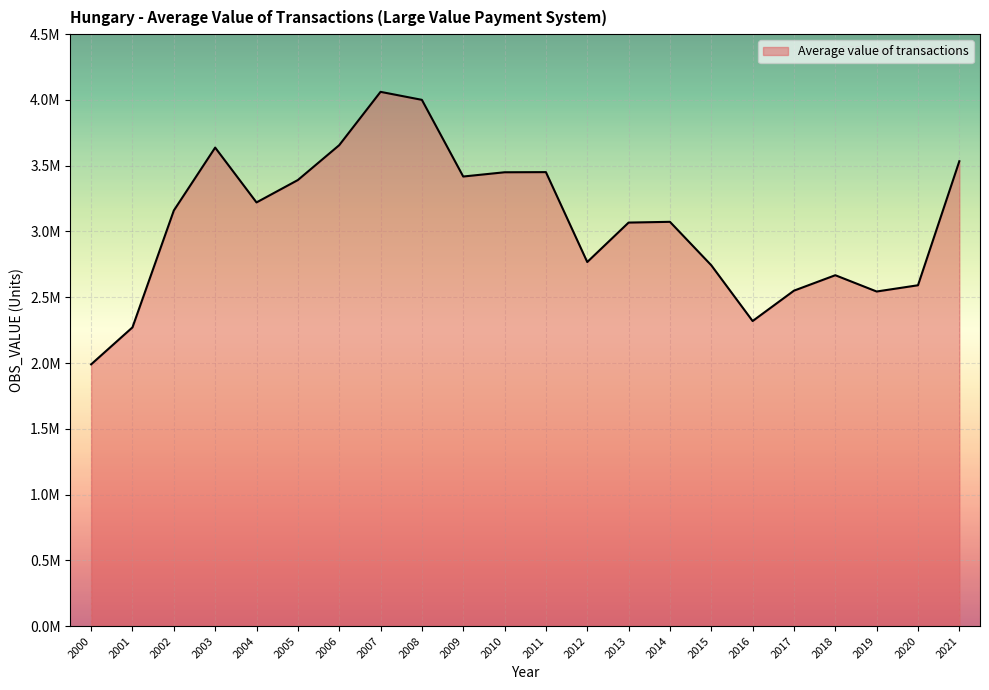

Approximately how many times larger is the value at 2003 compared to 2000?

1.8